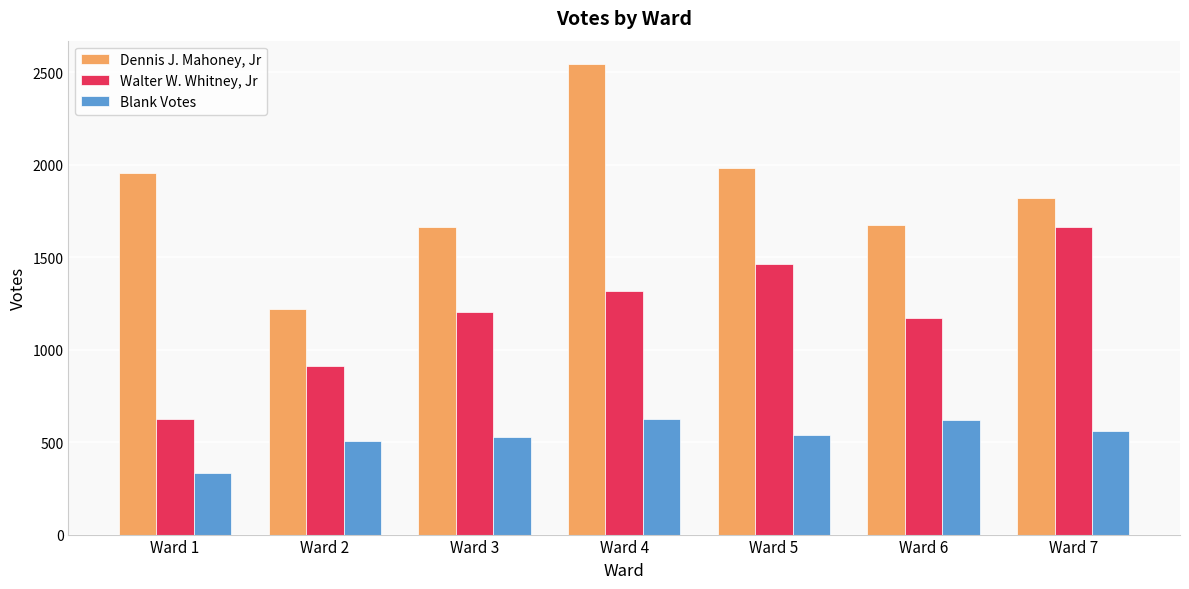

What is the total value across all series at Ward 5?

3978